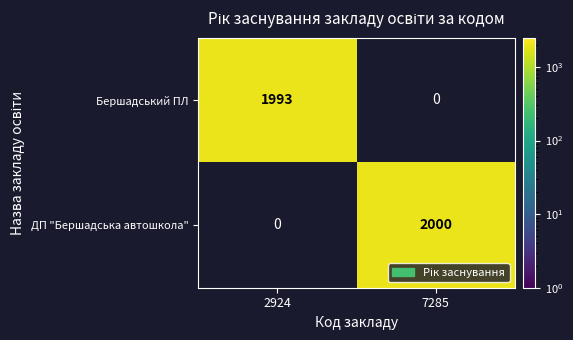

Is it true that ДП "Бершадська автошкола" equals 3025 at 7285?

False